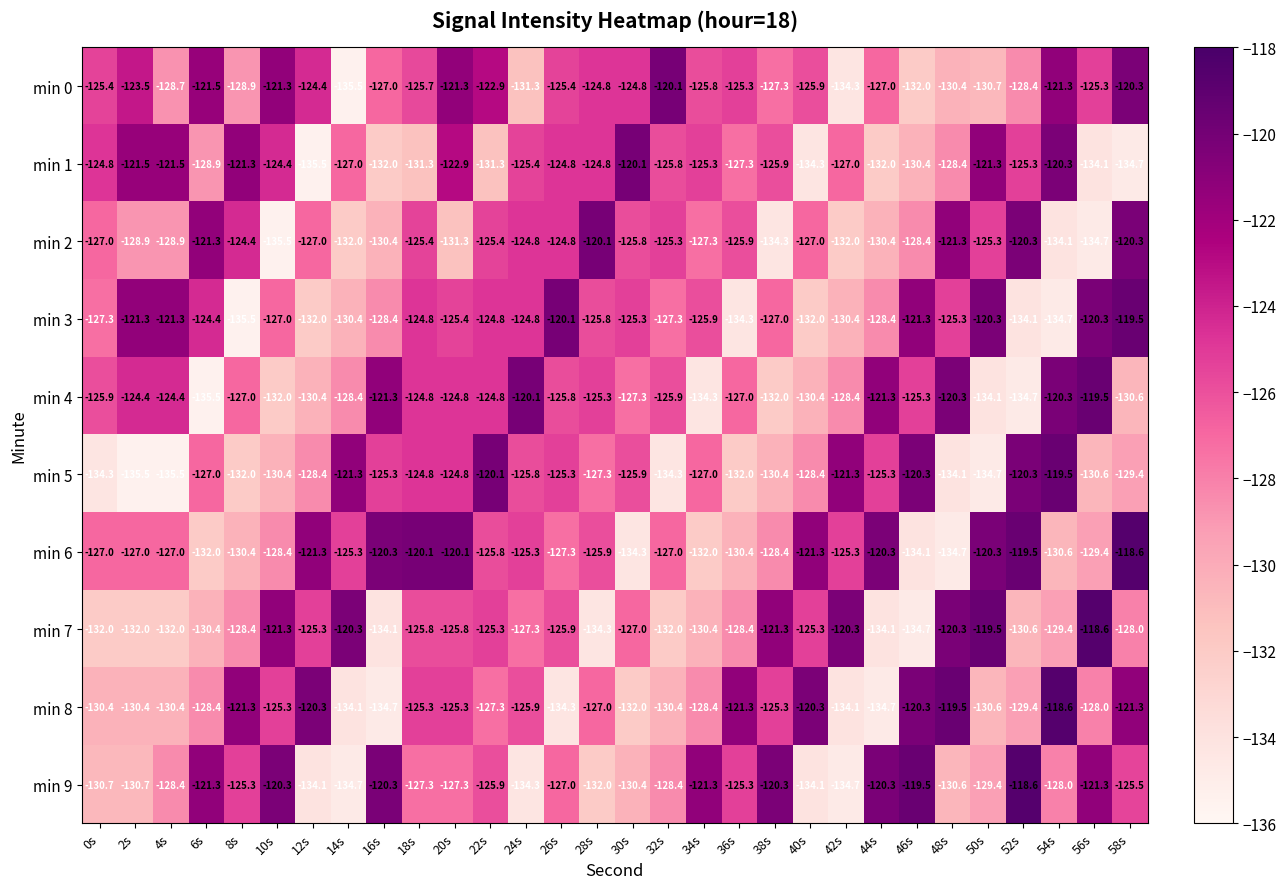

Which series has the largest total across all categories?

min 0